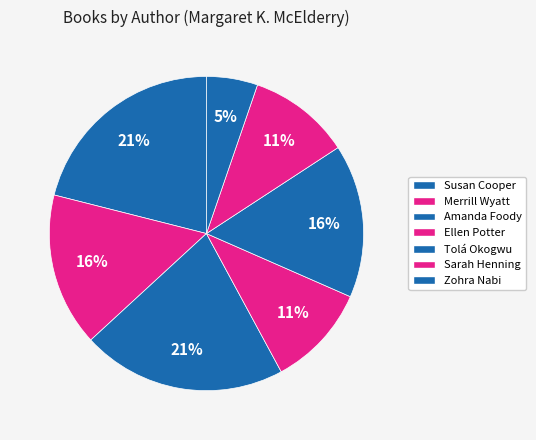

How many slices are in this pie chart?

7